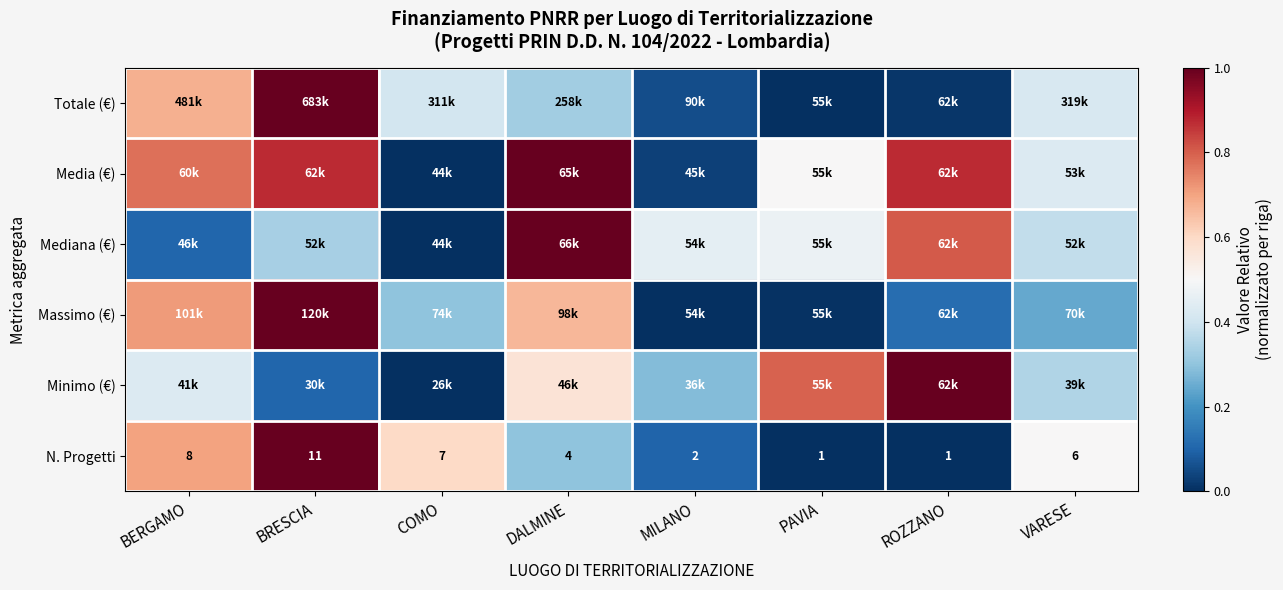

Where is N. Progetti nearest to the value 6?

VARESE